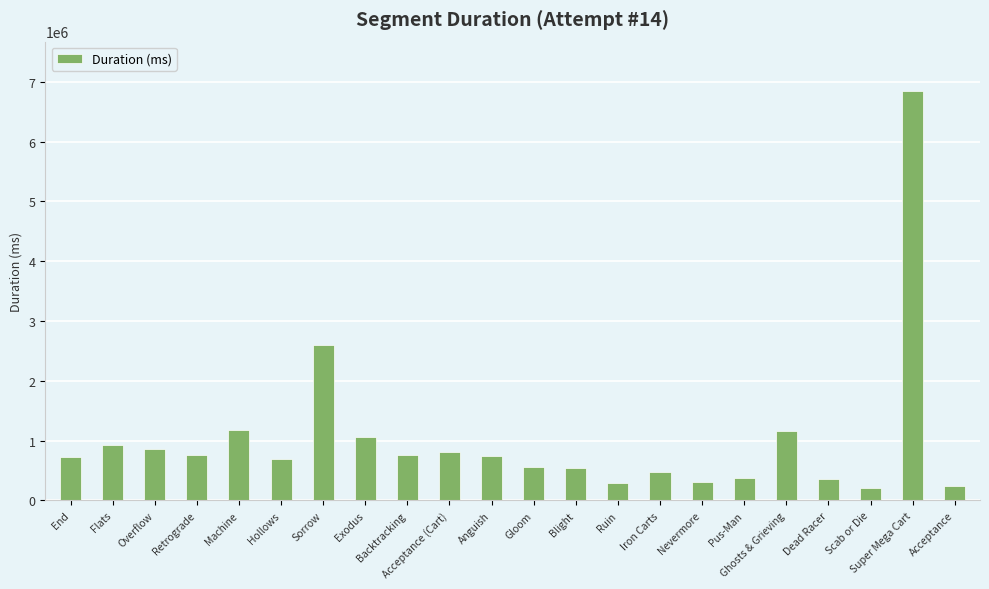

What is the label of the 10th bar from the left?

Acceptance (Cart)